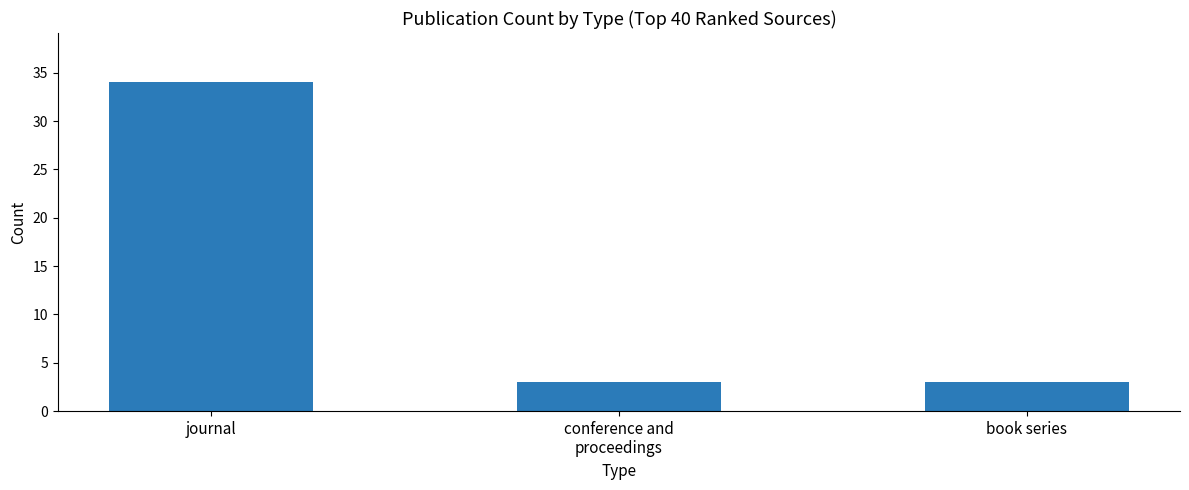

What is the ratio of the value at journal to the value at book series?

11.3